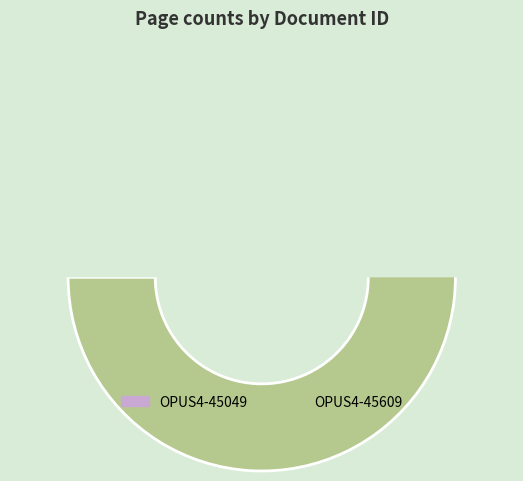

The OPUS4-45609 slice represents 56% of the pie. True or false?

False